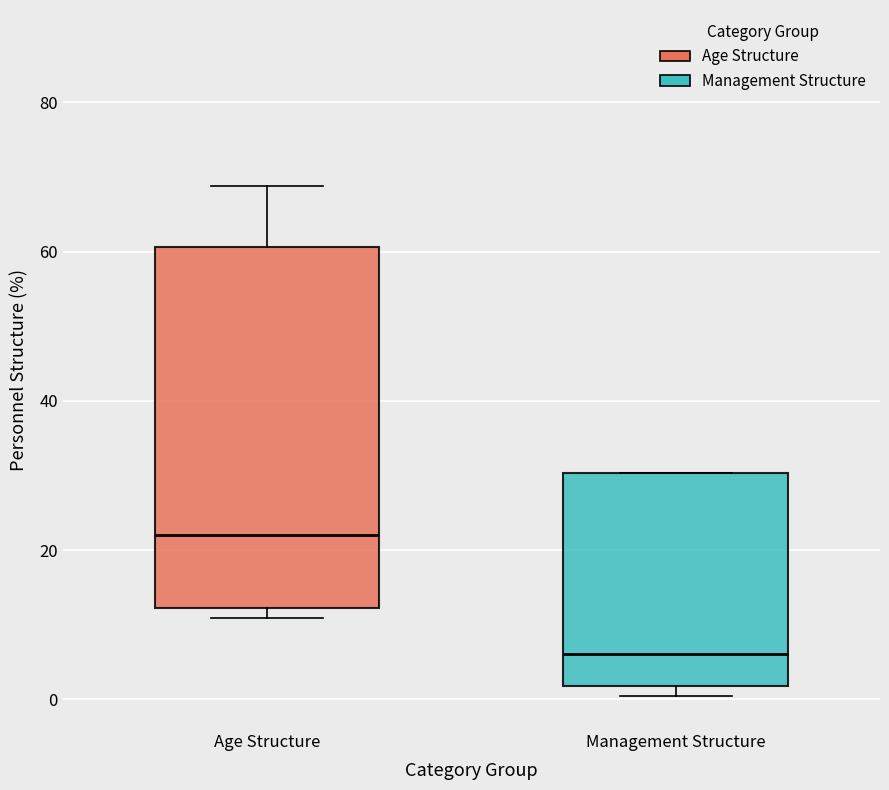

Comparing the boxes themselves (not the whiskers), which one is the tallest?

Age Structure